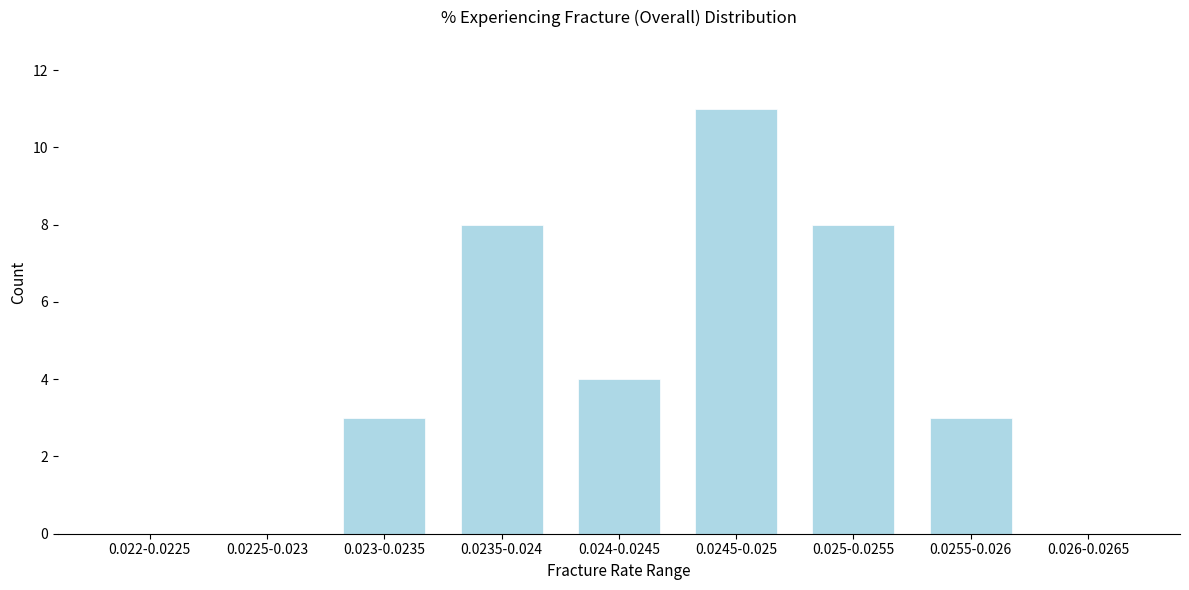

Reading left to right, transcribe all the data shown in this chart.

0.022-0.0225=0	0.0225-0.023=0	0.023-0.0235=3	0.0235-0.024=8	0.024-0.0245=4	0.0245-0.025=11	0.025-0.0255=8	0.0255-0.026=3	0.026-0.0265=0